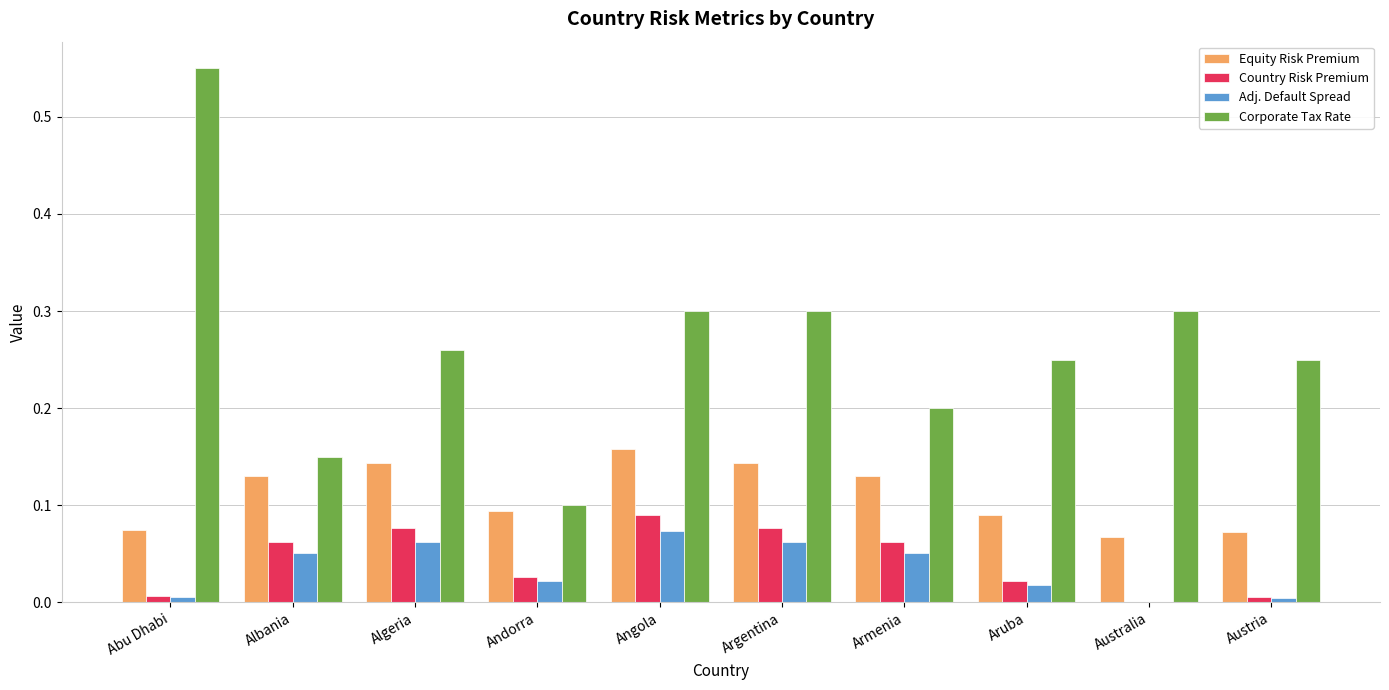

How many series are shown in this chart?

4